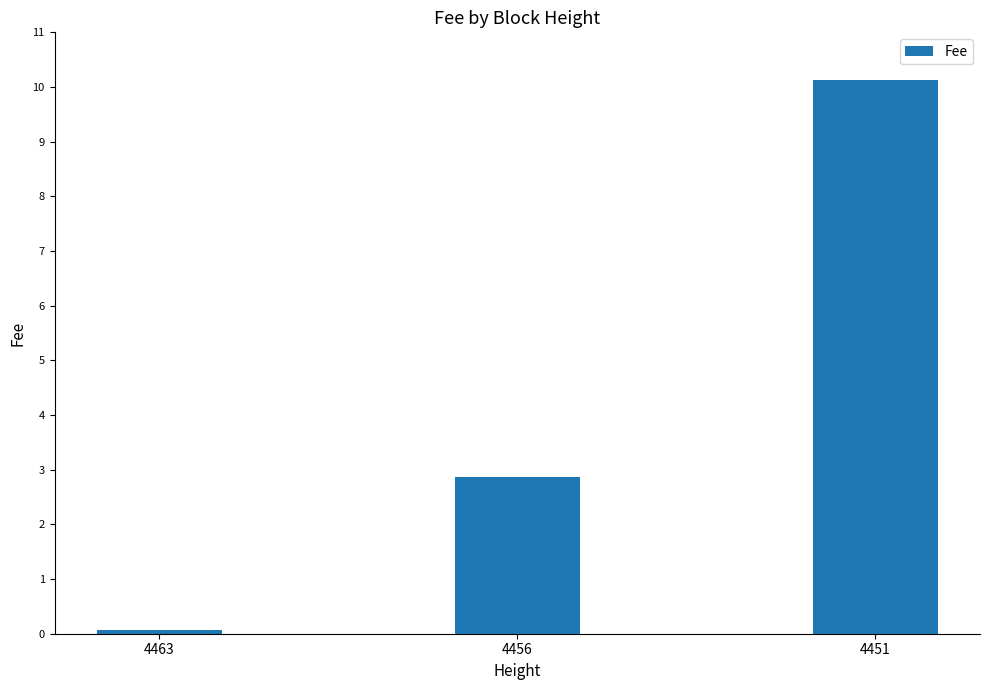

Is it true that the value at 4456 is 4.5?

False